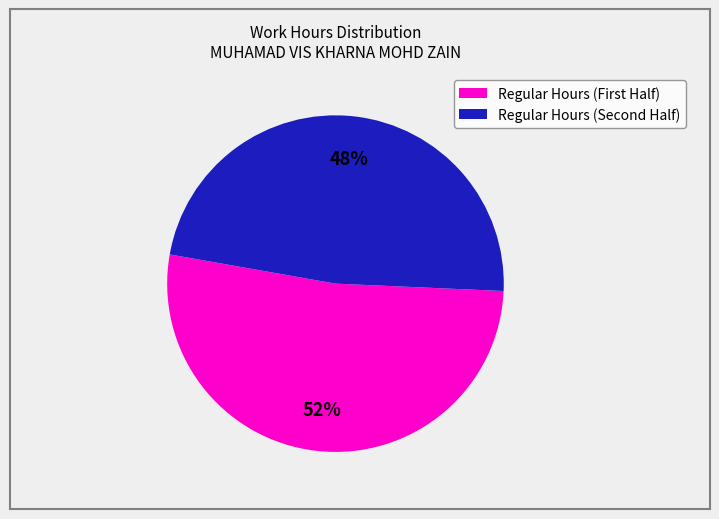

Is there a majority slice in this chart?

Yes